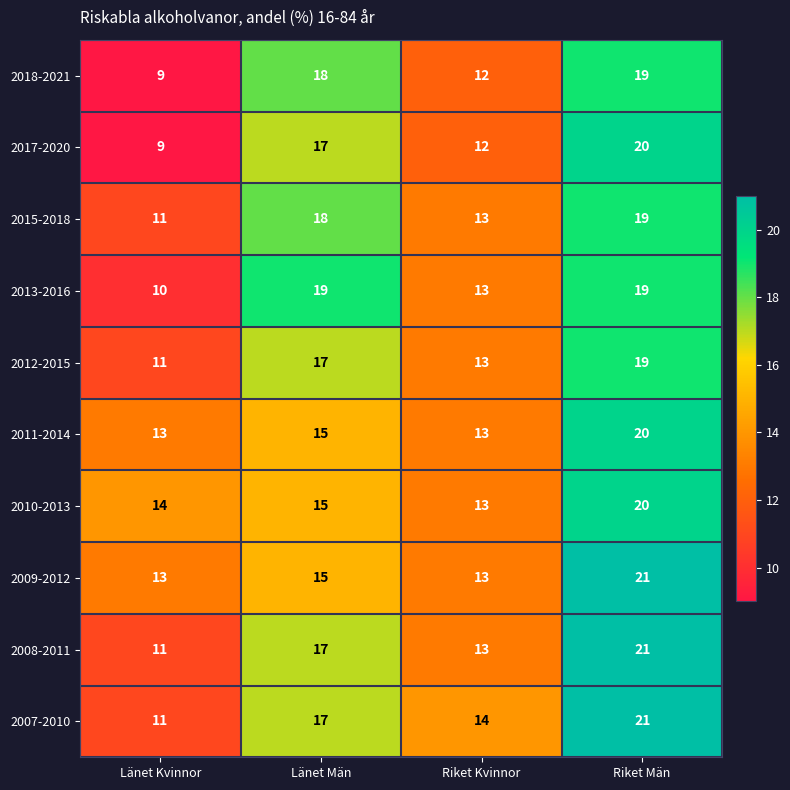

Which series has the largest range (max minus min)?

2017-2020